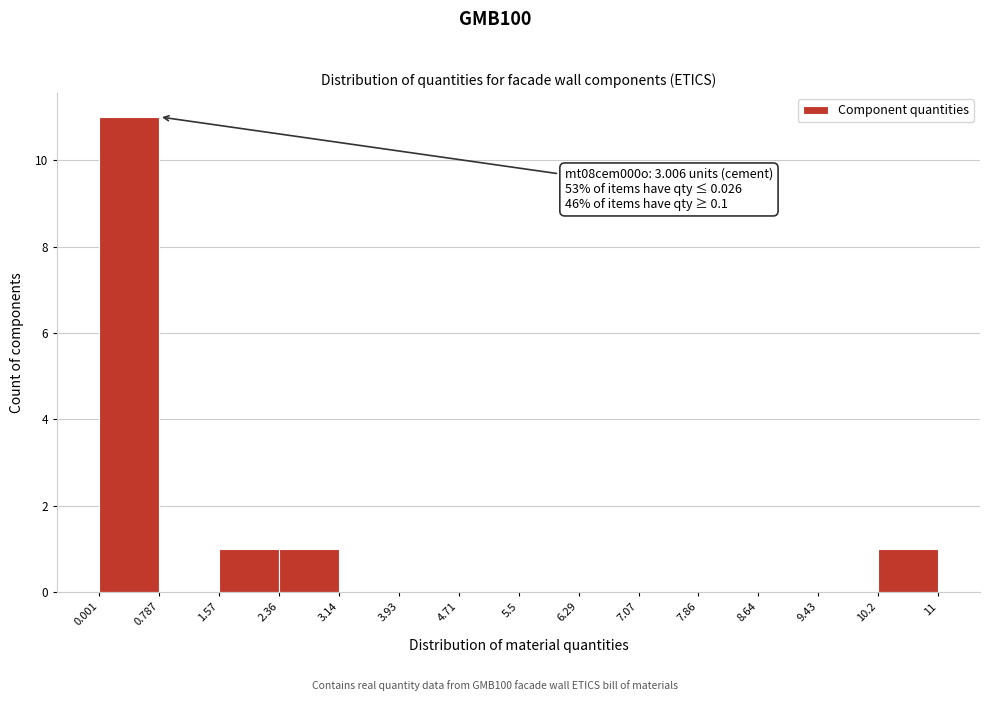

Over which range of the x-axis is the bar tallest?

0.001 to 0.787